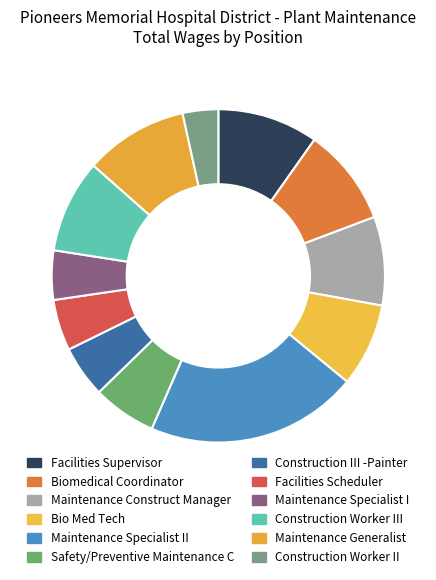

Is there any slice that represents more than half of the pie?

No